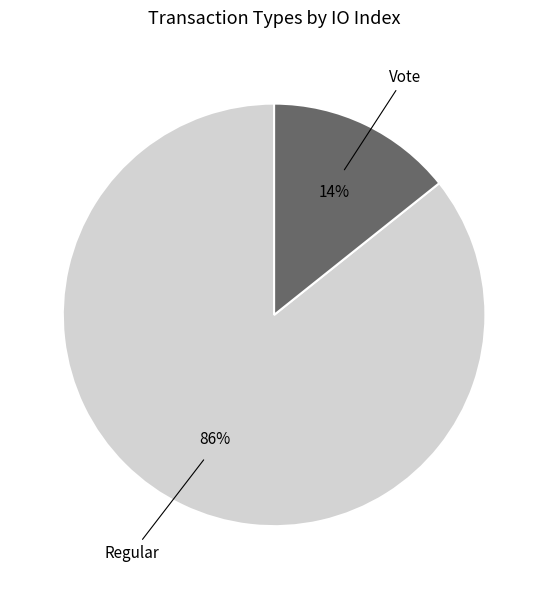

Is it true that Regular is 99% of the pie?

False